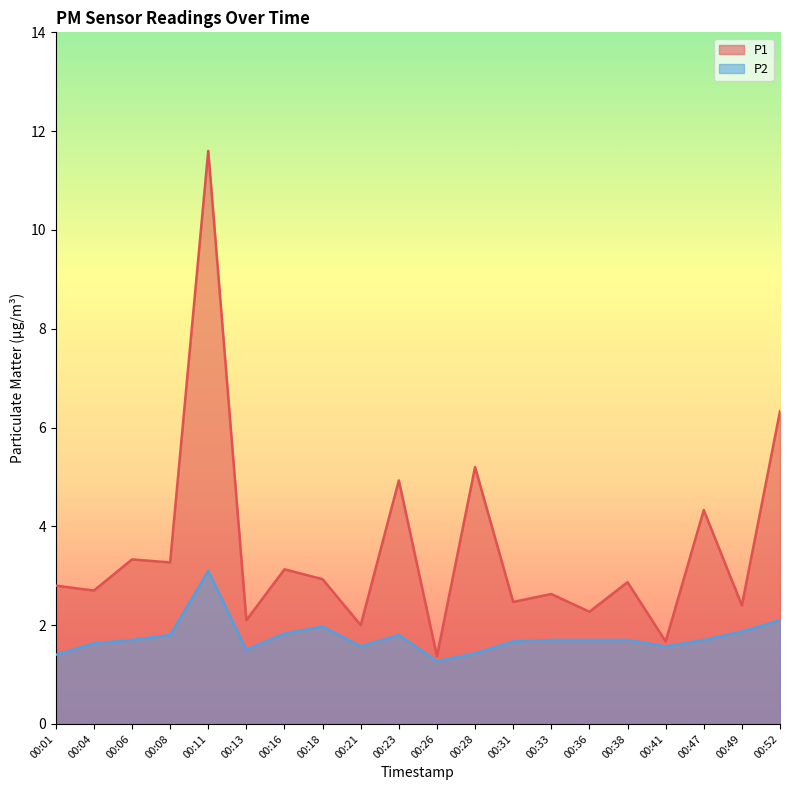

True or false: P1 has more than 2 interior local peaks.

True